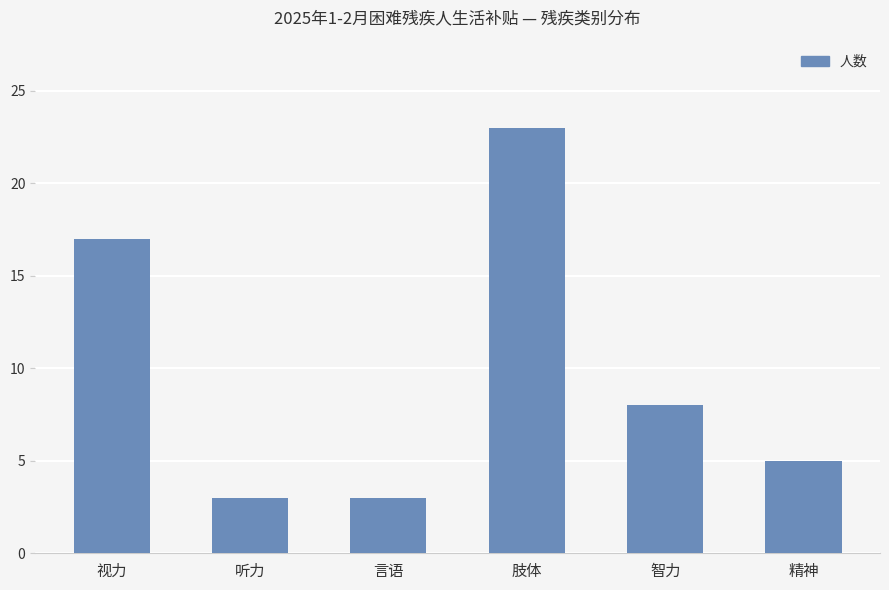

What is the difference between the values at 精神 and 言语?

2